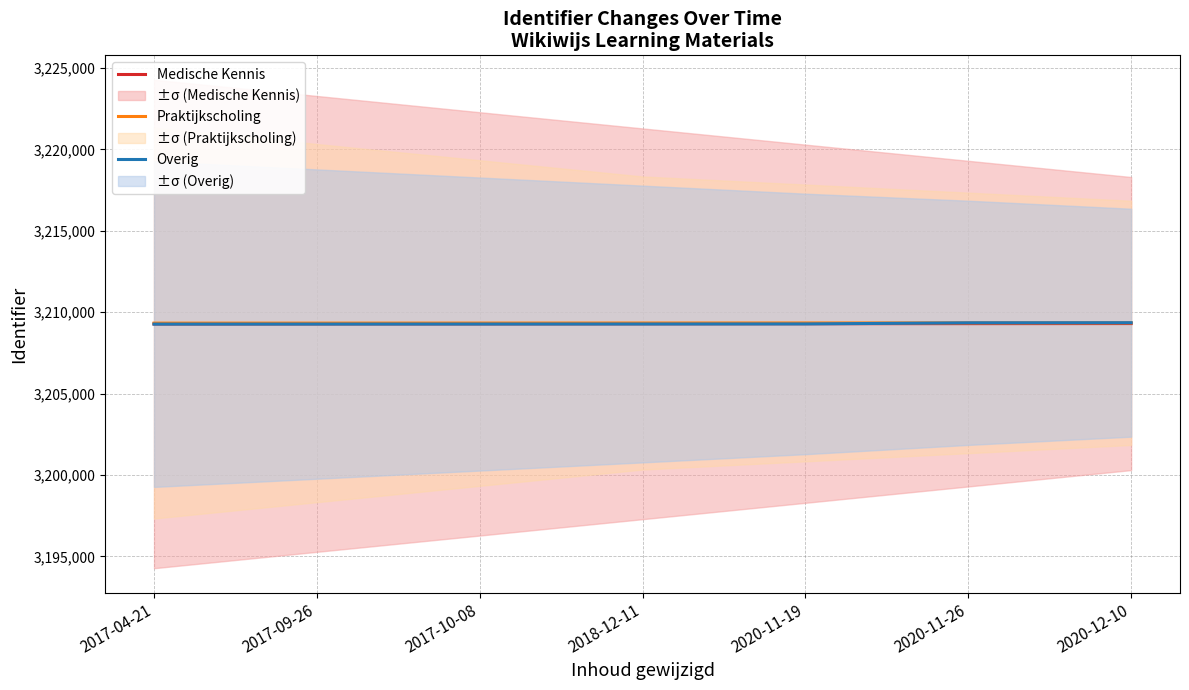

Reading left to right, list all the values displayed in this chart.

Medische Kennis: 3209272	3209277	3209278	3209283	3209288	3209293	3209298
Praktijkscholing: 3209325	3209326	3209329	3209332	3209335	3209338	3209341
Overig: 3209264	3209266	3209268	3209270	3209275	3209344	3209350